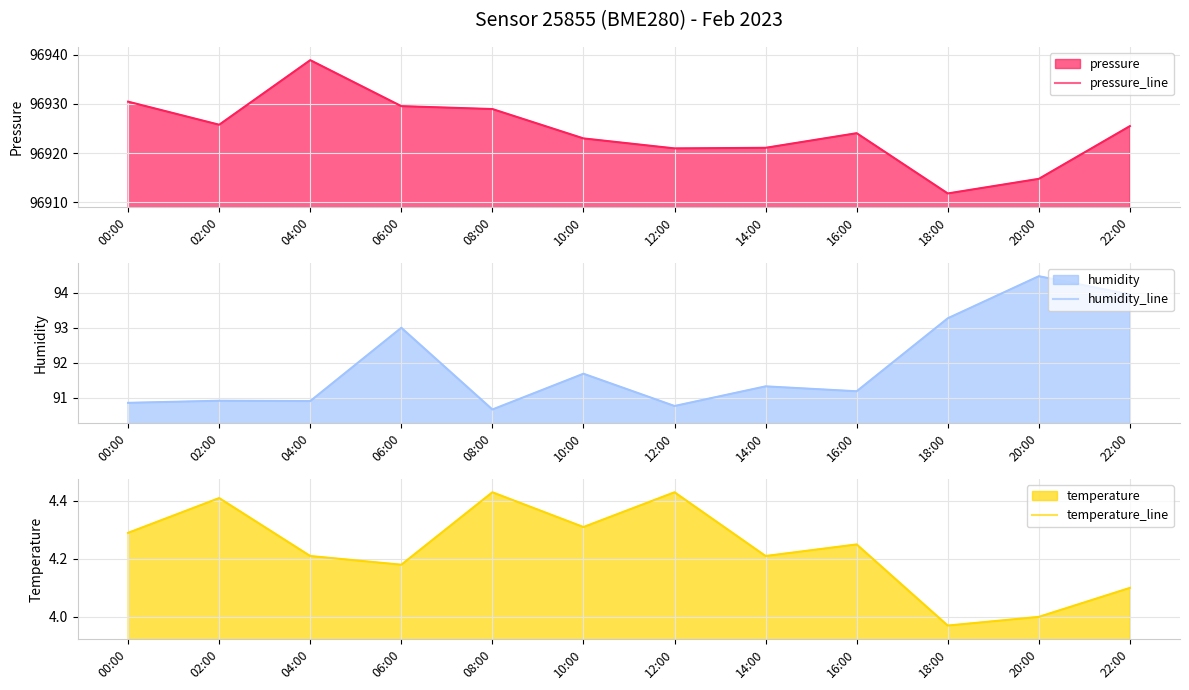

Reading left to right, transcribe all the data shown in this chart.

pressure_line: 00:00=96930.5	02:00=96925.8	04:00=96938.9	06:00=96929.6	08:00=96929.0	10:00=96923.0	12:00=96921.0	14:00=96921.1	16:00=96924.1	18:00=96911.8	20:00=96914.8	22:00=96925.5
humidity_line: 00:00=90.9	02:00=90.9	04:00=90.9	06:00=93.0	08:00=90.7	10:00=91.7	12:00=90.8	14:00=91.3	16:00=91.2	18:00=93.3	20:00=94.5	22:00=94.0
temperature_line: 00:00=4.3	02:00=4.4	04:00=4.2	06:00=4.2	08:00=4.4	10:00=4.3	12:00=4.4	14:00=4.2	16:00=4.2	18:00=4.0	20:00=4.0	22:00=4.1